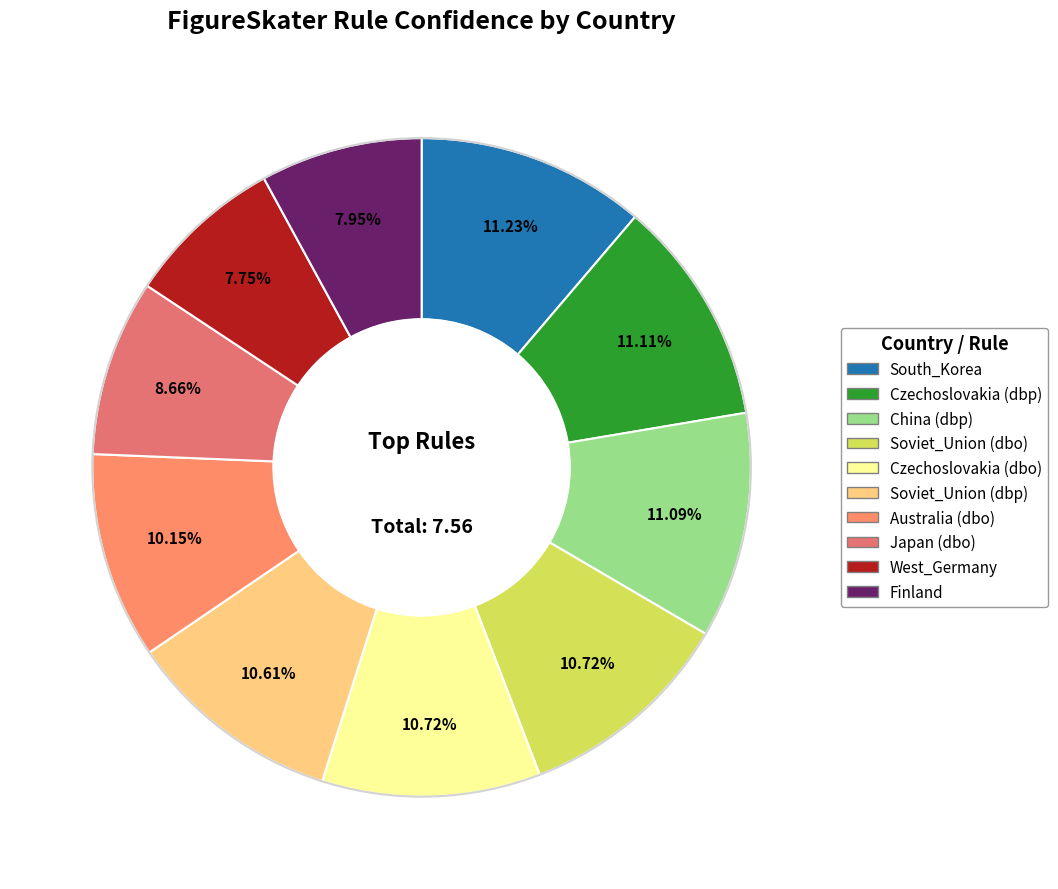

What portion of the pie excludes Finland?

92.0%